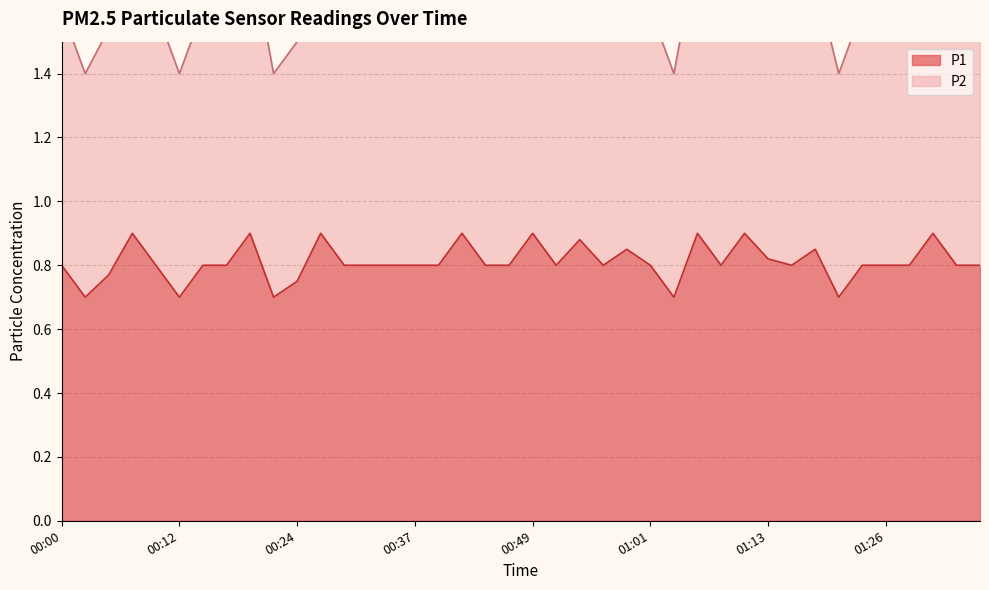

What is the spread (max minus min) of values at 00:59?

0.8